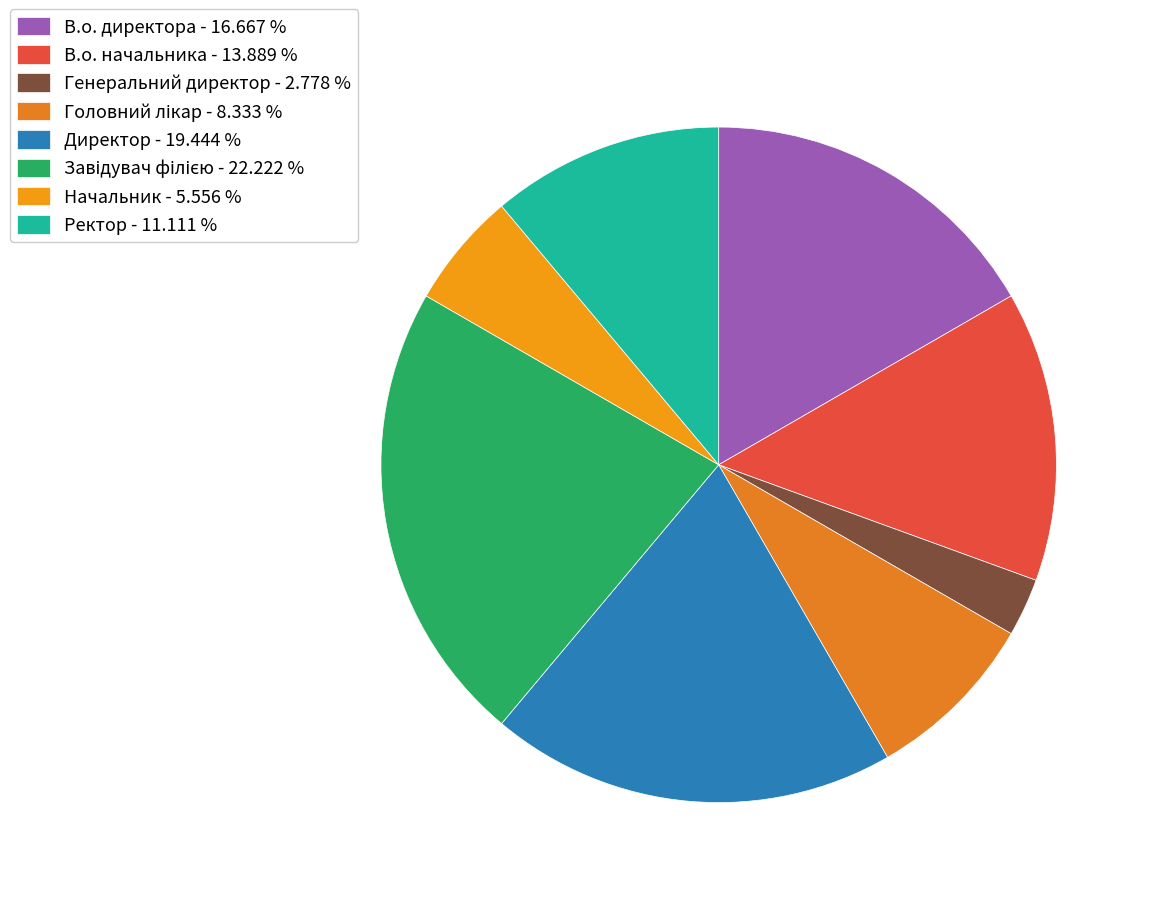

Rank the categories by value from highest to lowest.

Завідувач філією, Директор, В.о. директора, В.о. начальника, Ректор, Головний лікар, Начальник, Генеральний директор